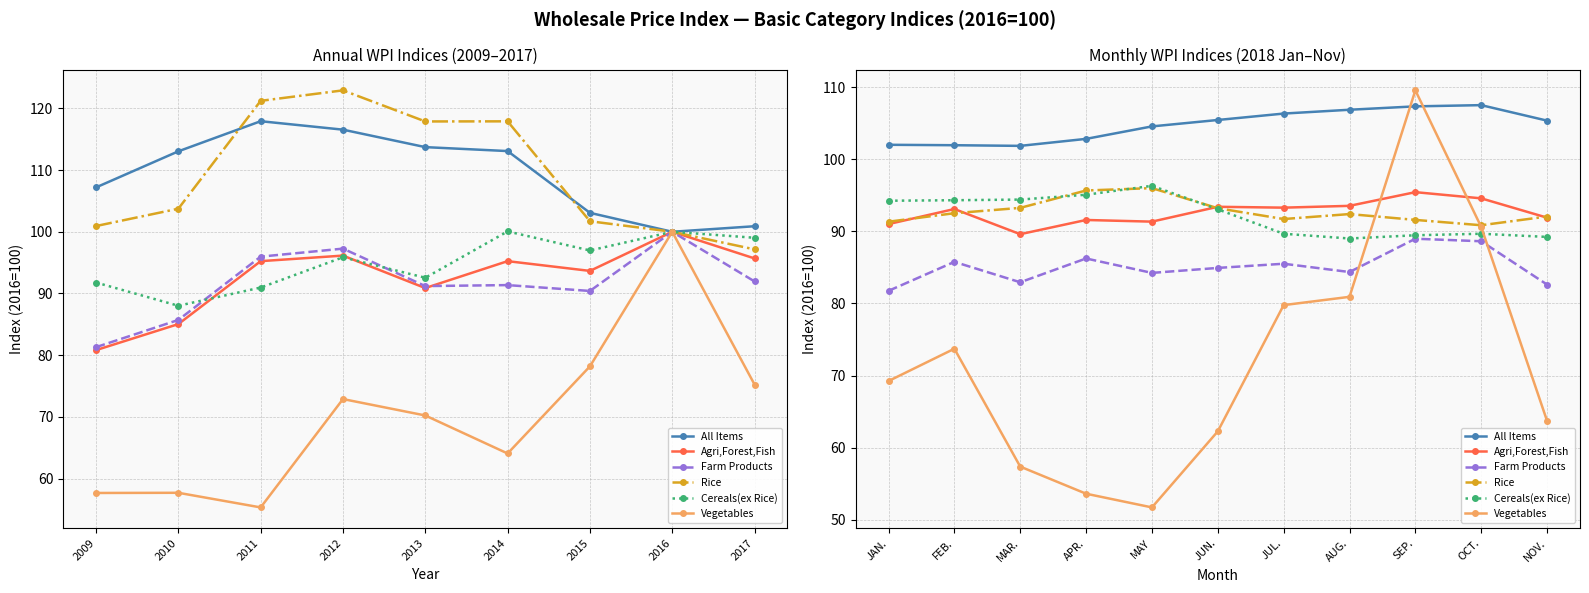

Is it true that All Items equals 157.9 at AUG.?

False